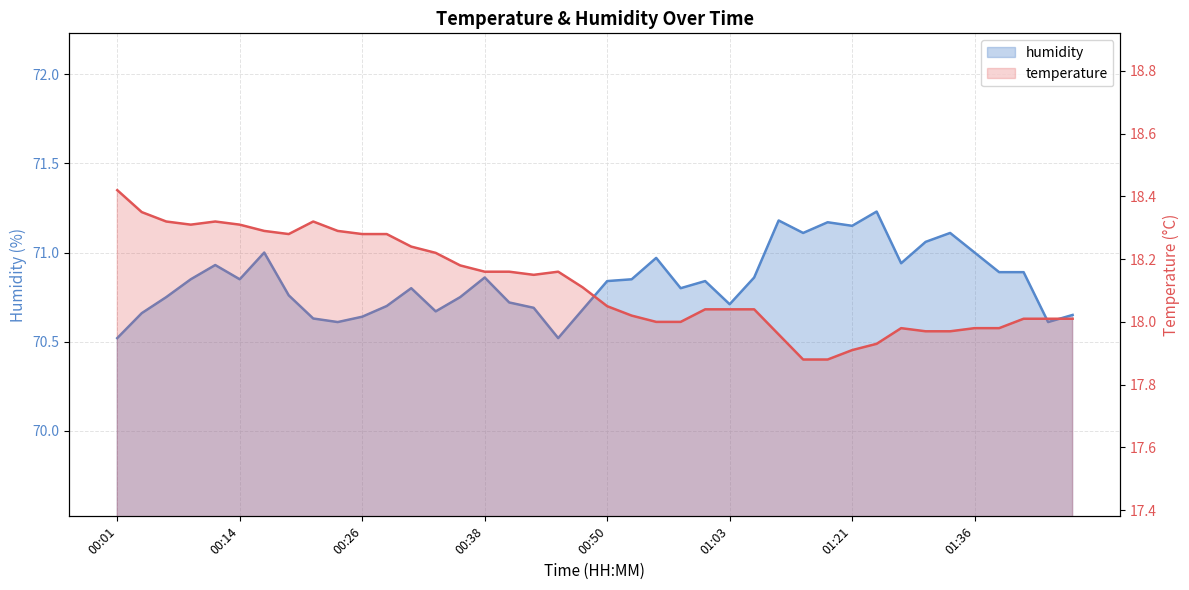

What is the total value across all series at 01:46?

88.7